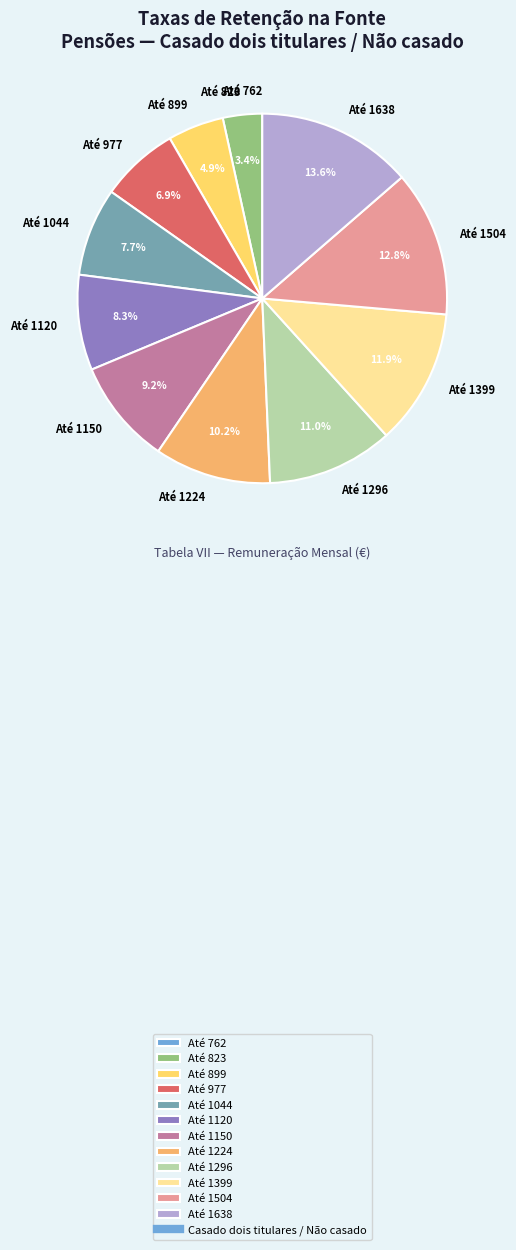

What percentage is the Até 1399 slice, to the nearest percent?

12%